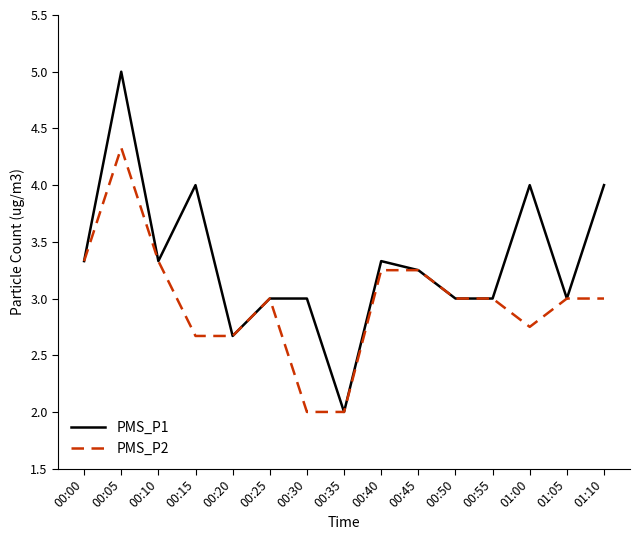

The PMS_P1 series shows 4.8 at 00:40. True or false?

False